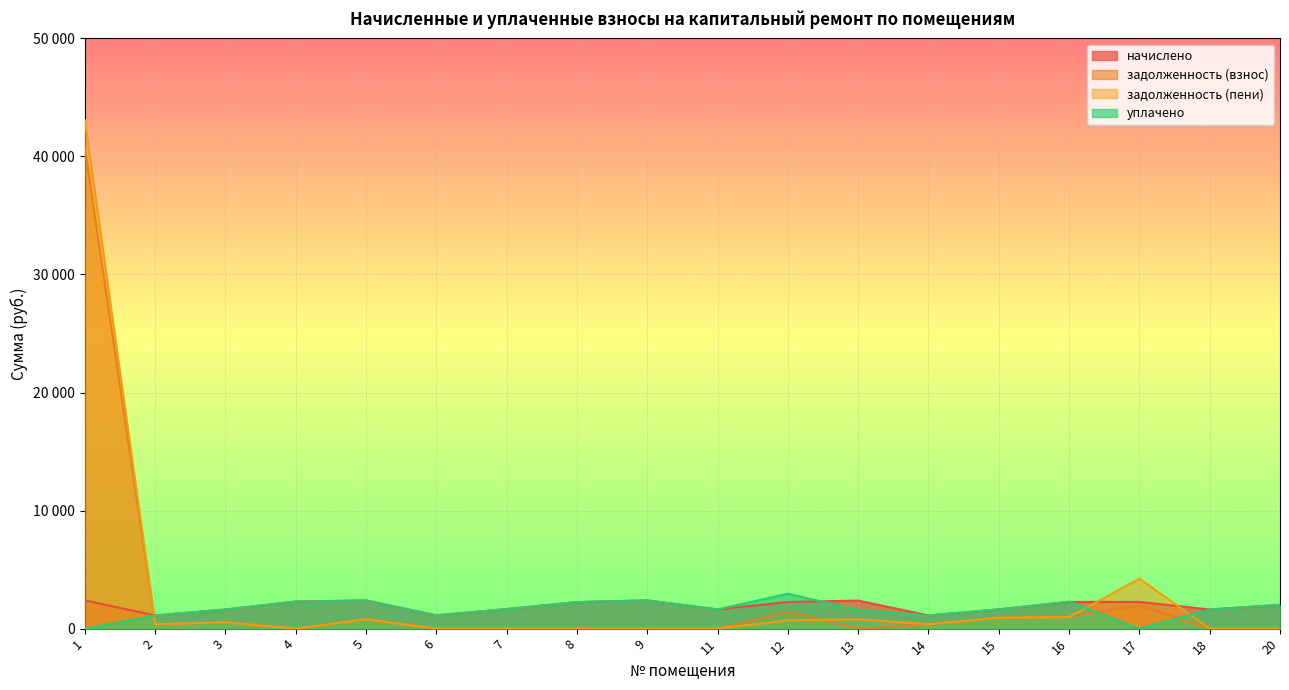

What is the total value across all series at 6?

2249.1